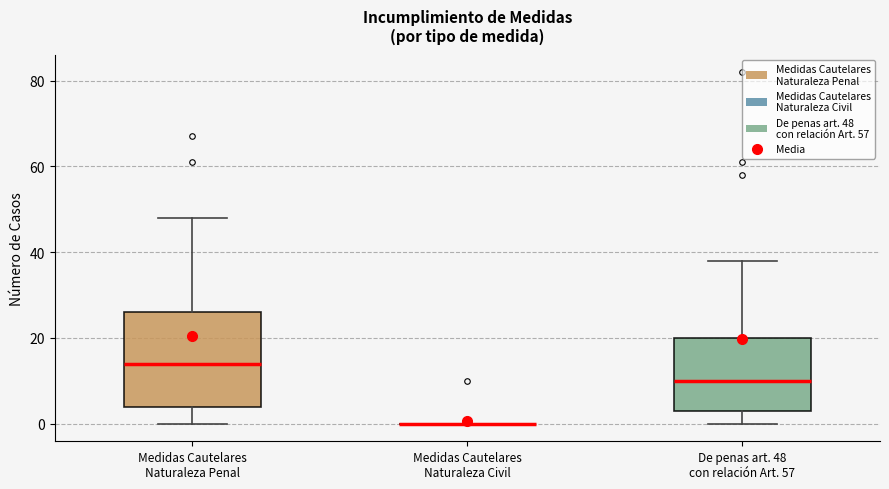

Reading left to right, read every box against the y-axis: the position of its median line, the range the box covers, and the ends of its whiskers. The values are not printed on the chart, so give them approximately, as read against the axis.

Medidas Cautelares Naturaleza Penal: median 14, box 4 to 26, whiskers 0 to 48
Medidas Cautelares Naturaleza Civil: box collapsed to a line at 0, whiskers 0 to 0
De penas art. 48 con relación Art. 57: median 10, box 4 to 20, whiskers 0 to 38